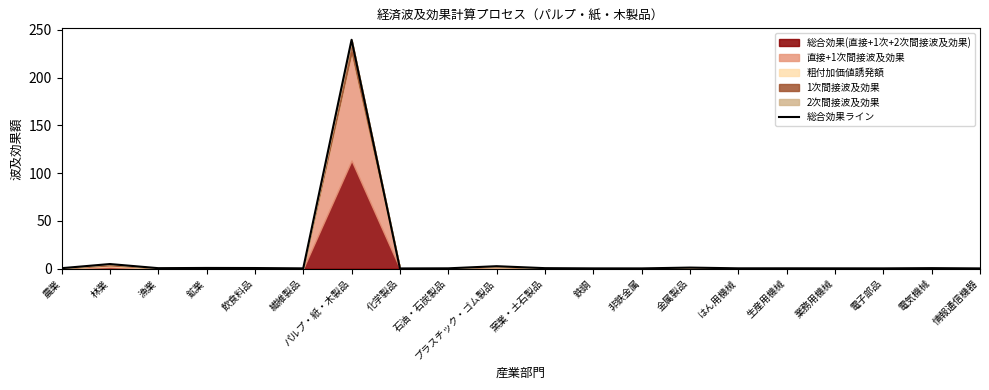

Is it true that the value at 農業 is 0.8?

False